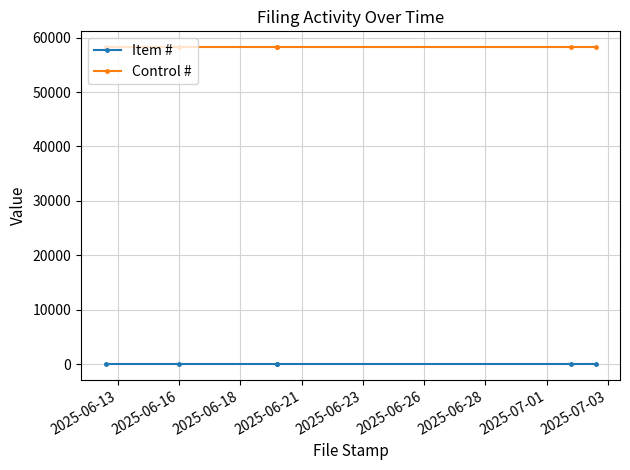

Rank the series at 2025-06-21 from highest to lowest value.

Control #, Item #